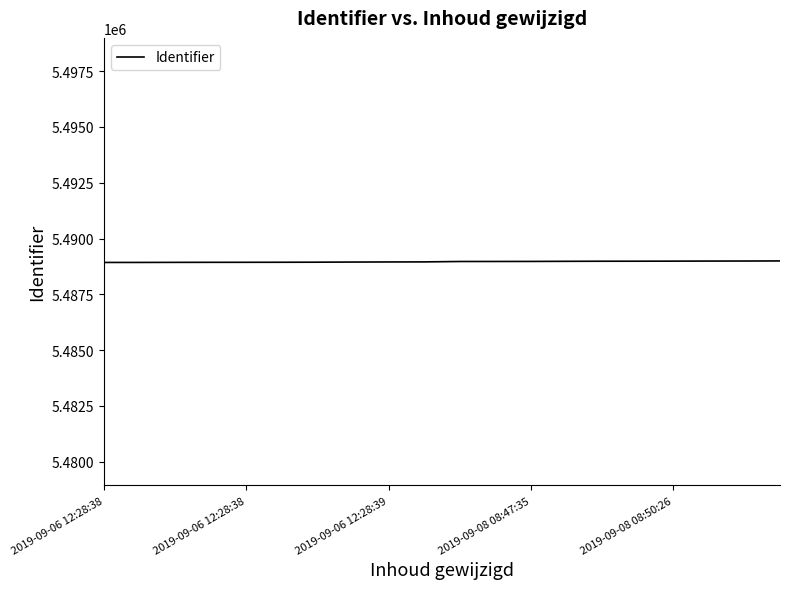

What is the smallest value displayed?

5488927